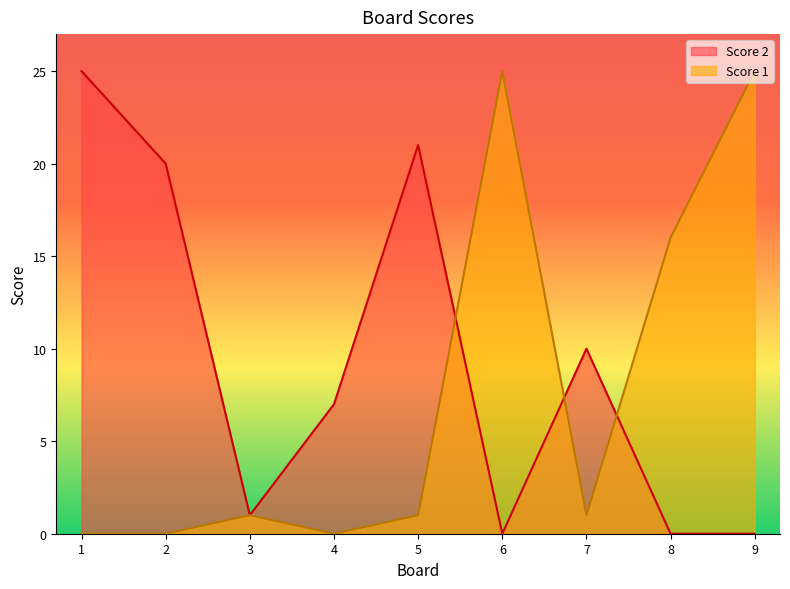

How many values in the Score 2 series exceed 7?

4